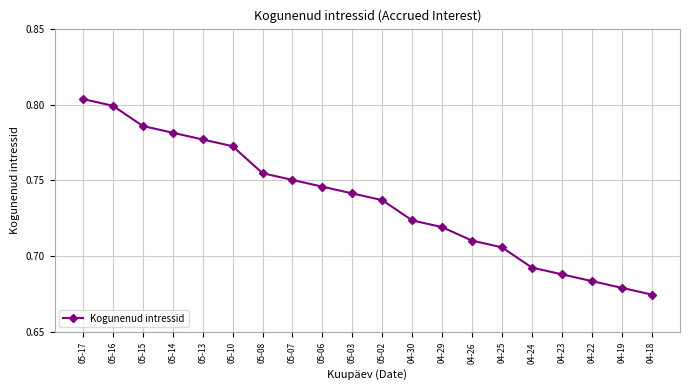

Which has a higher value, 04-23 or 05-06?

05-06